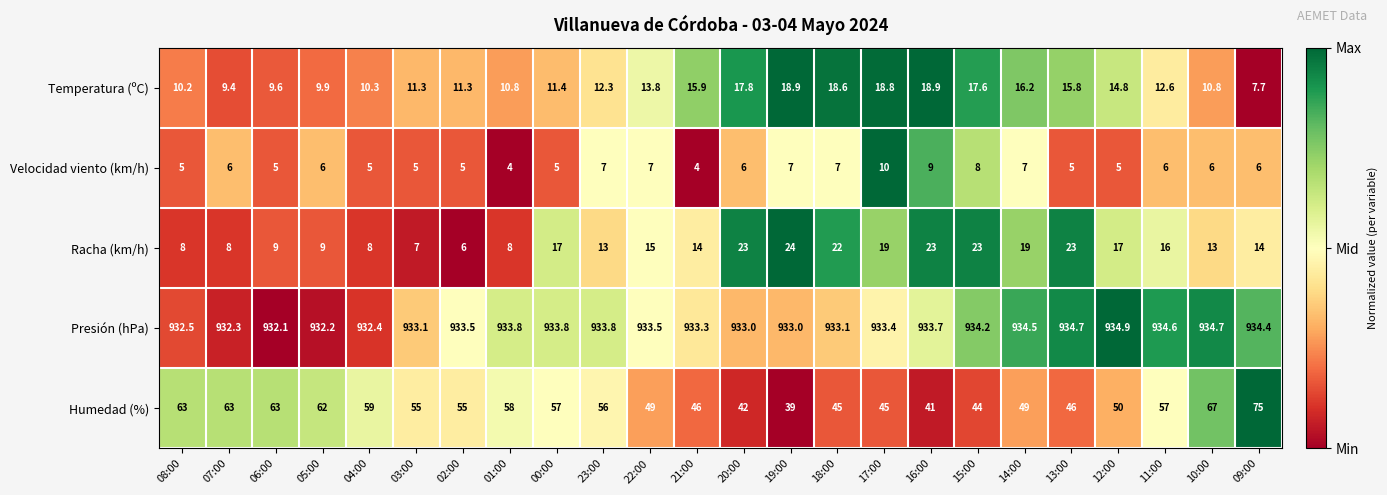

How many categories are shown in the chart?

24